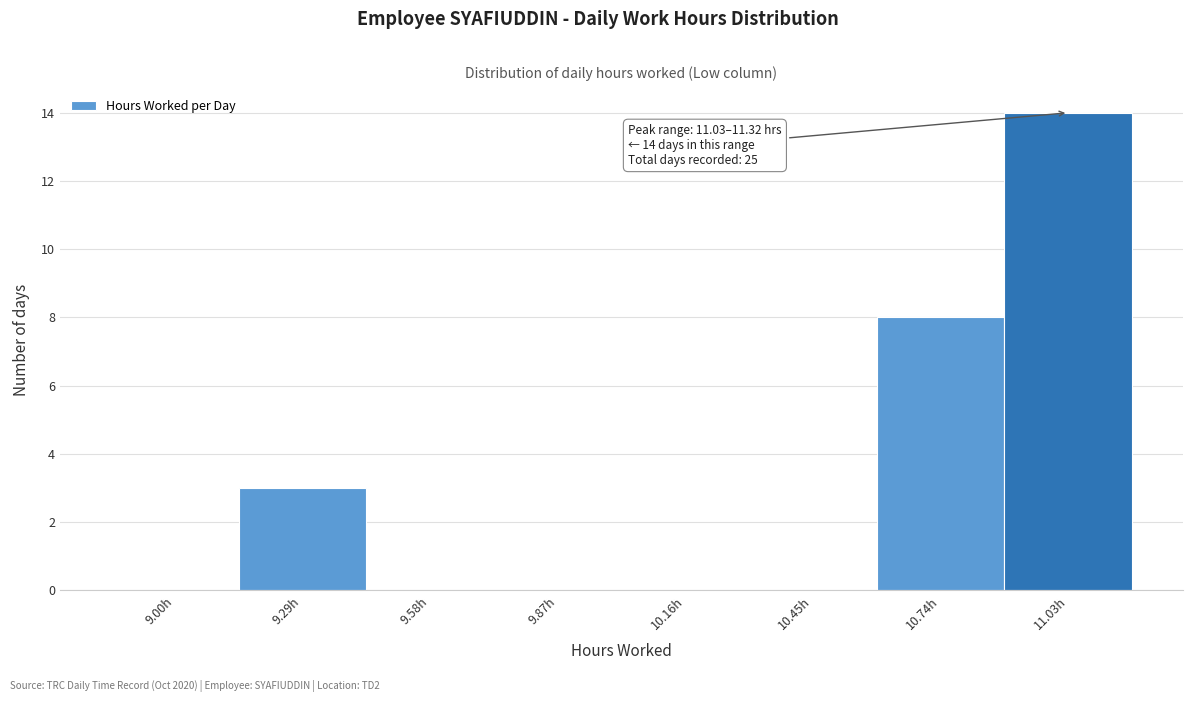

Reading left to right, list all the values displayed in this chart.

9.00h=0	9.29h=3	9.58h=0	9.87h=0	10.16h=0	10.45h=0	10.74h=8	11.03h=14